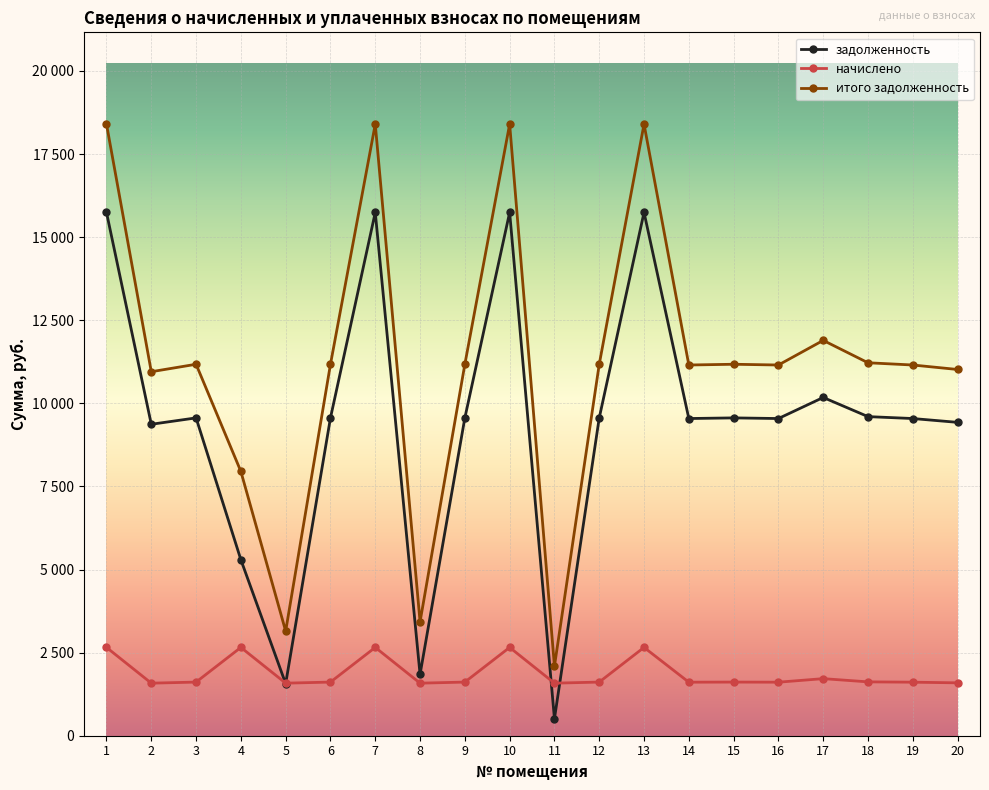

Which series changed the most between 7 and 15?

итого задолженность